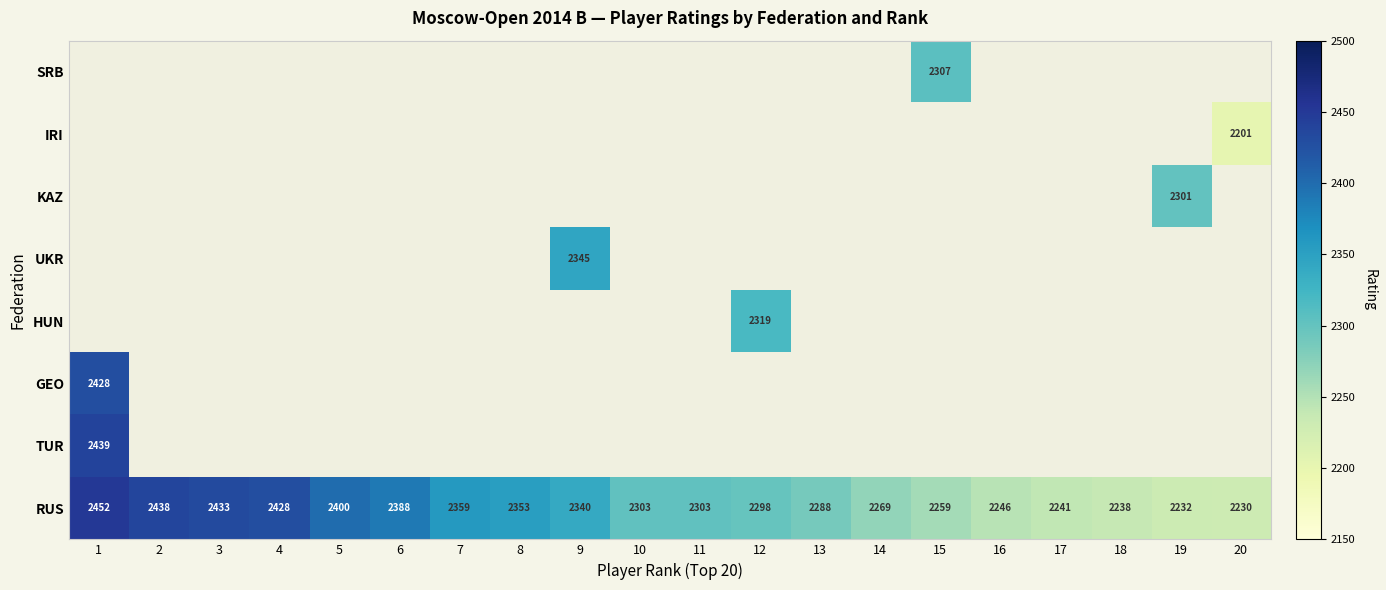

What is the difference between the RUS values at 1 and 19?

220